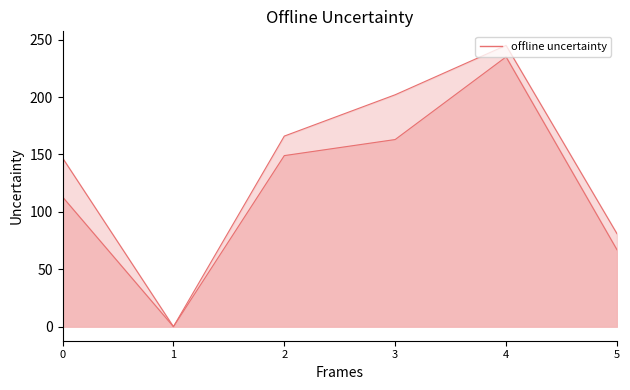

True or false: Quelle:Letzte Seite and Quelle:Erste Seite cross at least once.

False